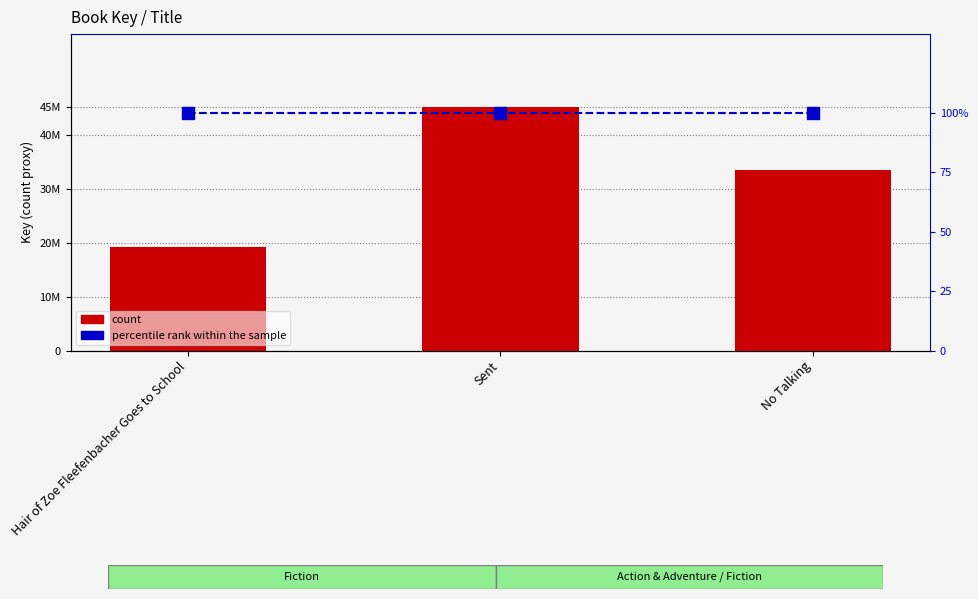

List the series in order of their overall mean, highest first.

count, percentile rank within the sample